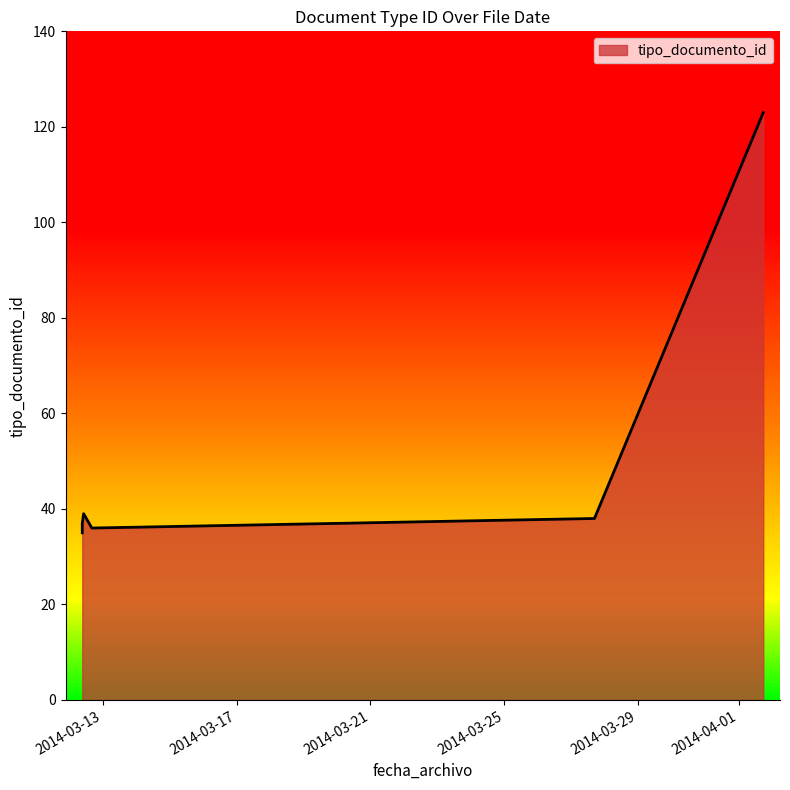

Is it true that the value at 2014-03-27 16:40:12 is 38?

True